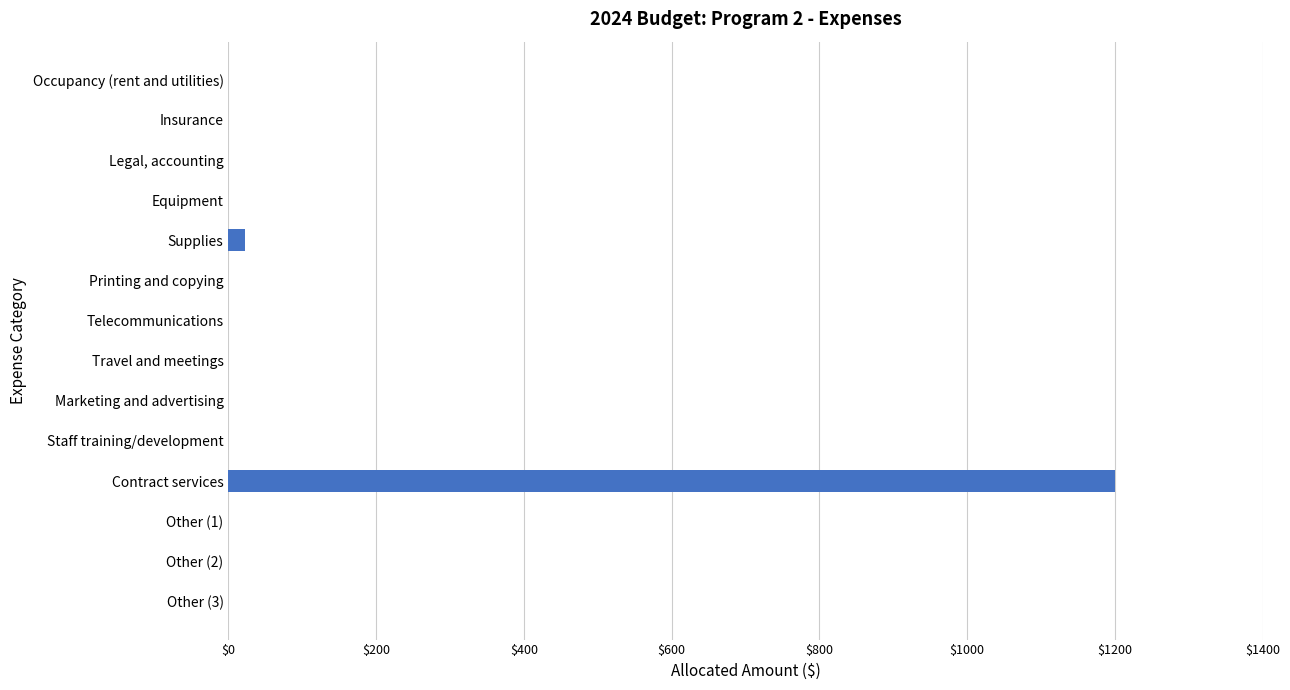

At which category does the chart reach its peak across all series?

Contract services